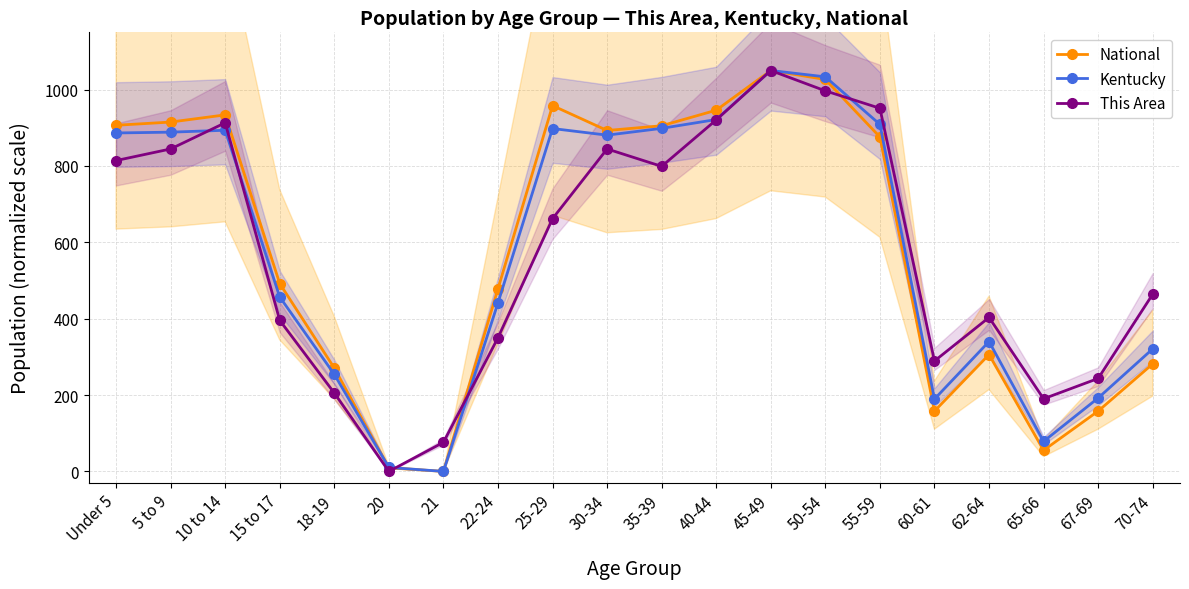

Between 30-34 and 25-29, which is larger?

25-29